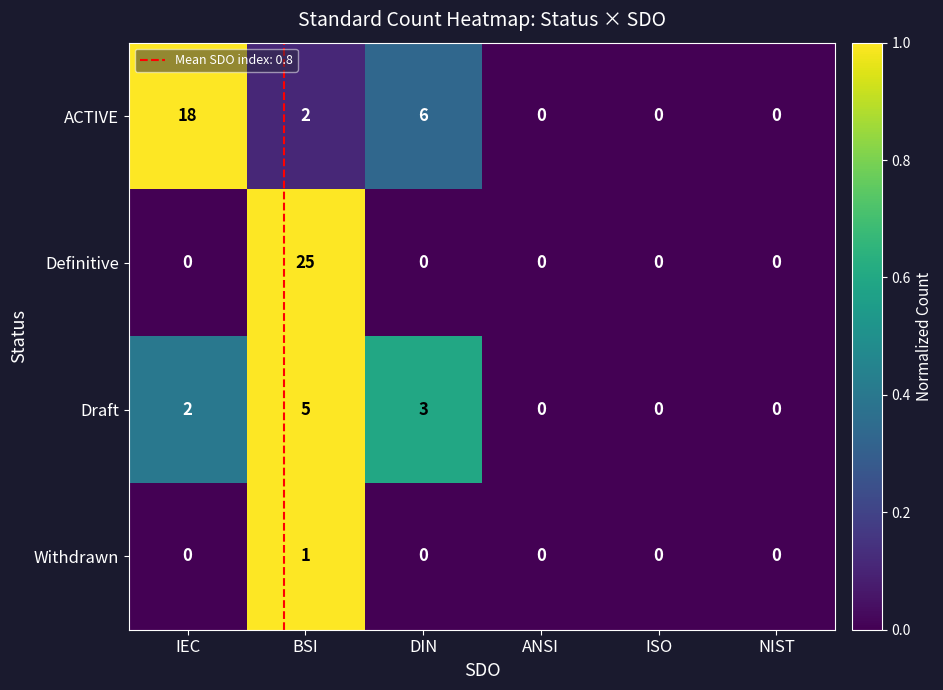

Reading left to right, what are all the values shown in this chart?

ACTIVE: IEC=18	BSI=2	DIN=6	ANSI=0	ISO=0	NIST=0
Definitive: IEC=0	BSI=25	DIN=0	ANSI=0	ISO=0	NIST=0
Draft: IEC=2	BSI=5	DIN=3	ANSI=0	ISO=0	NIST=0
Withdrawn: IEC=0	BSI=1	DIN=0	ANSI=0	ISO=0	NIST=0